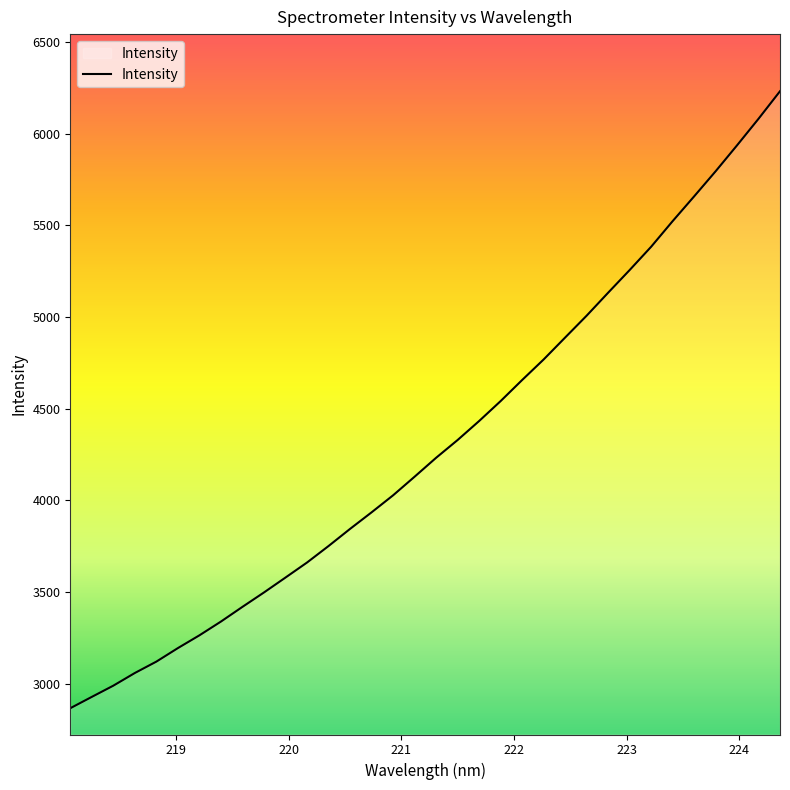

What is the maximum value shown in the chart?

6230.9